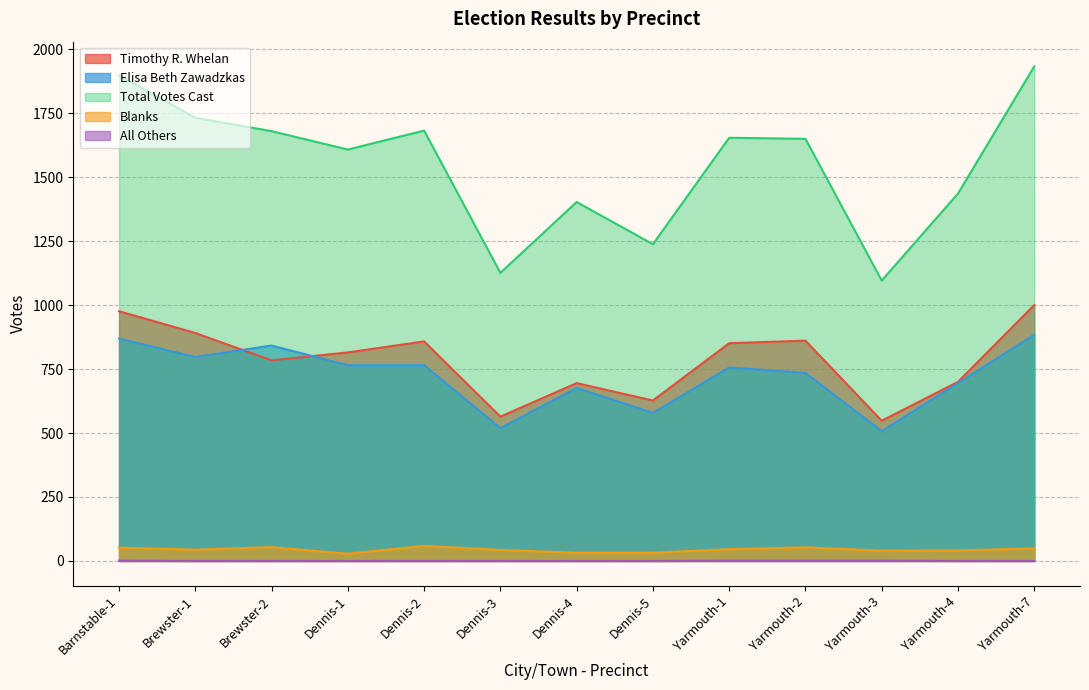

Reading left to right, transcribe all the data shown in this chart.

Timothy R. Whelan: Barnstable-1=976	Brewster-1=891	Brewster-2=784	Dennis-1=815	Dennis-2=858	Dennis-3=564	Dennis-4=695	Dennis-5=627	Yarmouth-1=851	Yarmouth-2=861	Yarmouth-3=548	Yarmouth-4=700	Yarmouth-7=1000
Elisa Beth Zawadzkas: Barnstable-1=869	Brewster-1=797	Brewster-2=842	Dennis-1=765	Dennis-2=765	Dennis-3=519	Dennis-4=676	Dennis-5=579	Yarmouth-1=756	Yarmouth-2=735	Yarmouth-3=507	Yarmouth-4=695	Yarmouth-7=884
Total Votes Cast: Barnstable-1=1898	Brewster-1=1732	Brewster-2=1680	Dennis-1=1608	Dennis-2=1682	Dennis-3=1126	Dennis-4=1403	Dennis-5=1238	Yarmouth-1=1654	Yarmouth-2=1650	Yarmouth-3=1096	Yarmouth-4=1436	Yarmouth-7=1933
Blanks: Barnstable-1=52	Brewster-1=44	Brewster-2=54	Dennis-1=28	Dennis-2=59	Dennis-3=43	Dennis-4=32	Dennis-5=32	Yarmouth-1=46	Yarmouth-2=53	Yarmouth-3=40	Yarmouth-4=41	Yarmouth-7=49
All Others: Barnstable-1=1	Brewster-1=0	Brewster-2=0	Dennis-1=0	Dennis-2=0	Dennis-3=0	Dennis-4=0	Dennis-5=0	Yarmouth-1=1	Yarmouth-2=1	Yarmouth-3=1	Yarmouth-4=0	Yarmouth-7=0